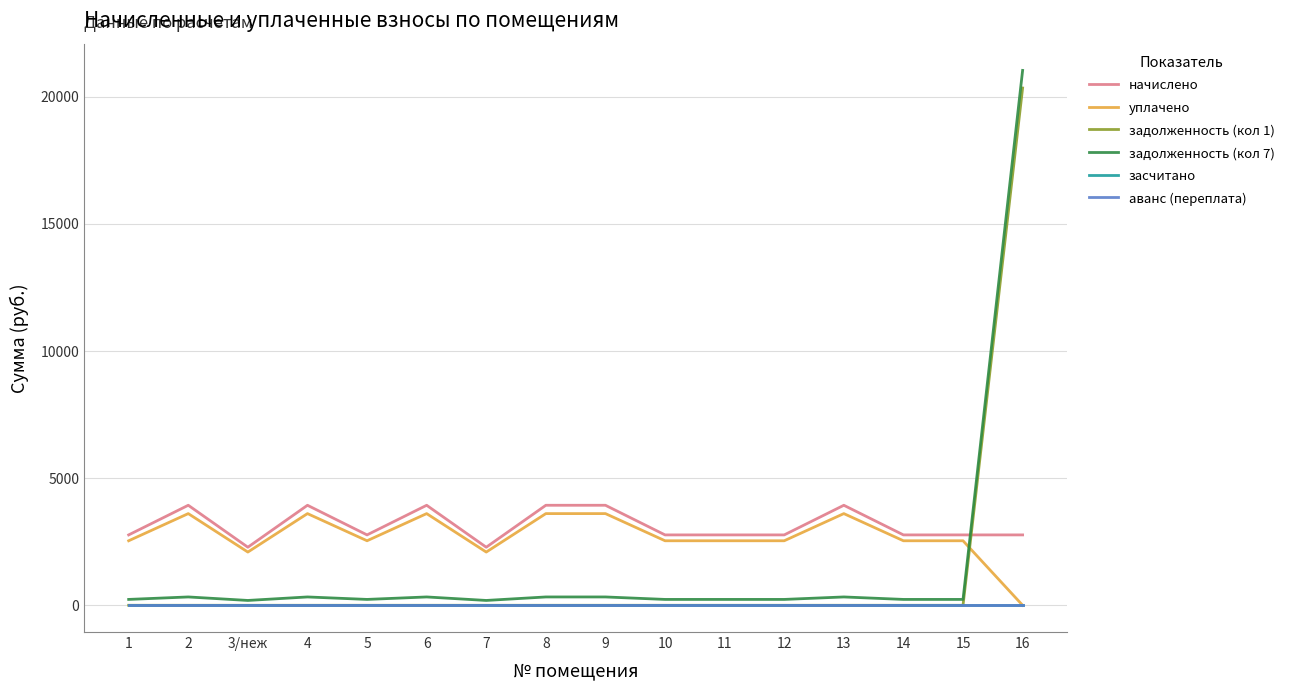

The засчитано series shows 0.0 at 10. True or false?

True